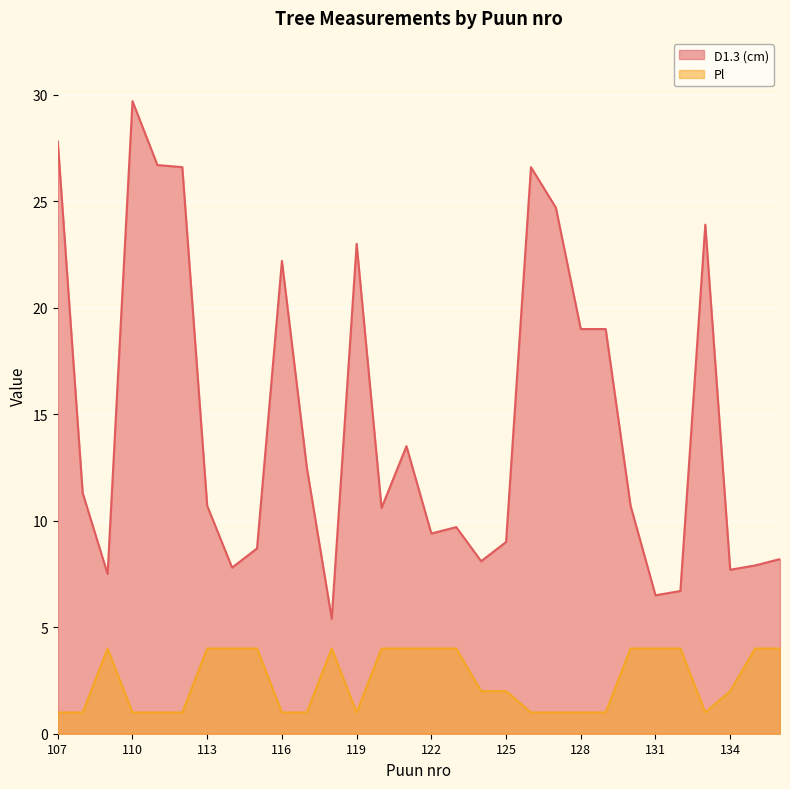

How many Pl values are between 1 and 4?

30